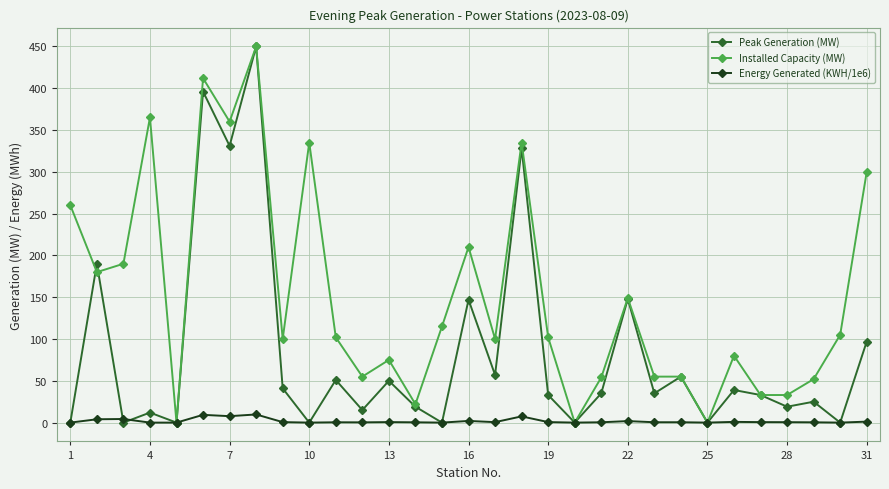

Rank the series by their average value, from lowest to highest.

Energy Generated (KWH/1e6), Peak Generation (MW), Installed Capacity (MW)